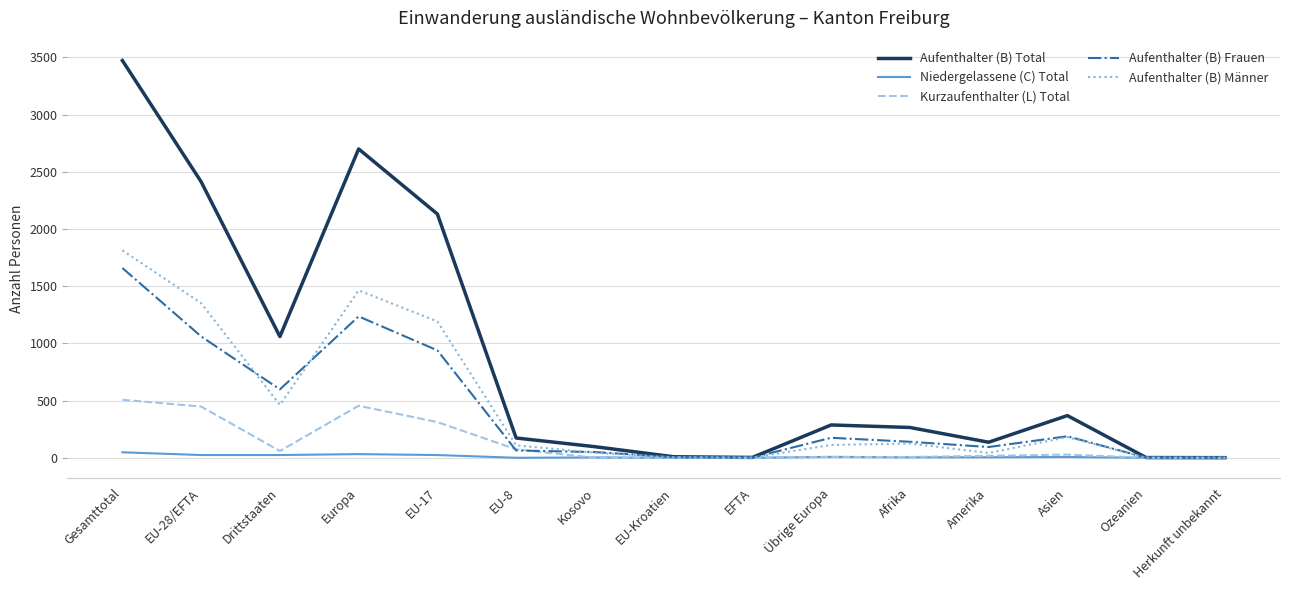

What is the highest value of the Aufenthalter (B) Frauen series?

1659